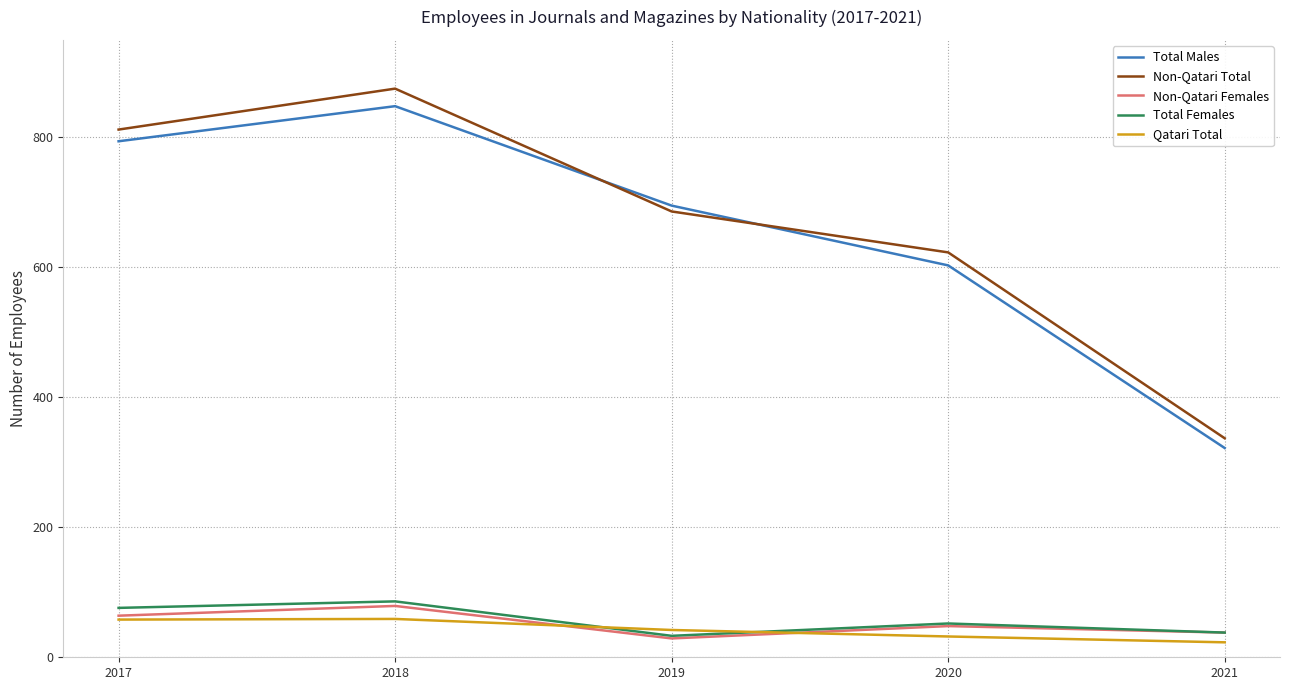

In Qatari Total, how many points are higher than both neighbors (excluding endpoints)?

1